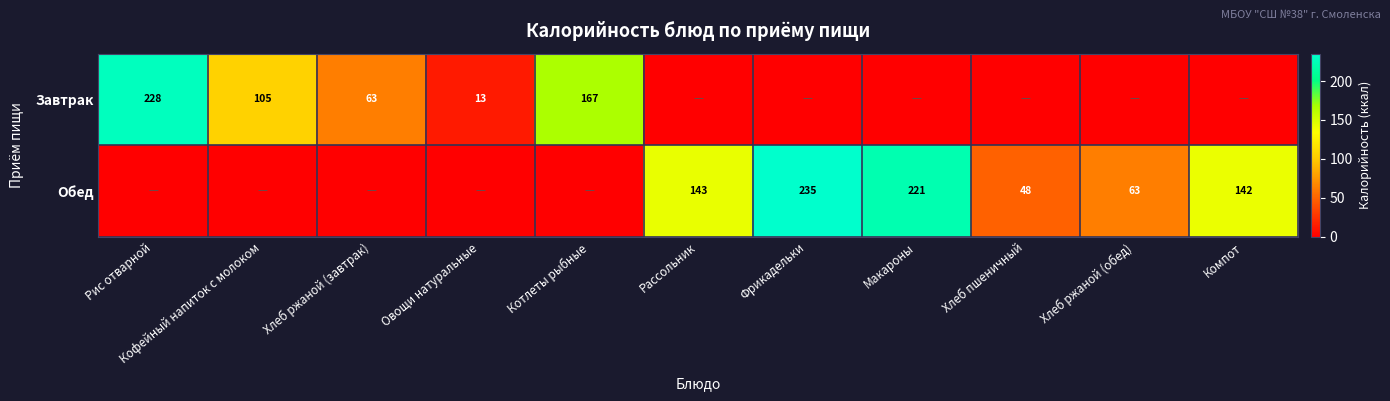

The Обед series shows 143 at Рассольник. True or false?

True